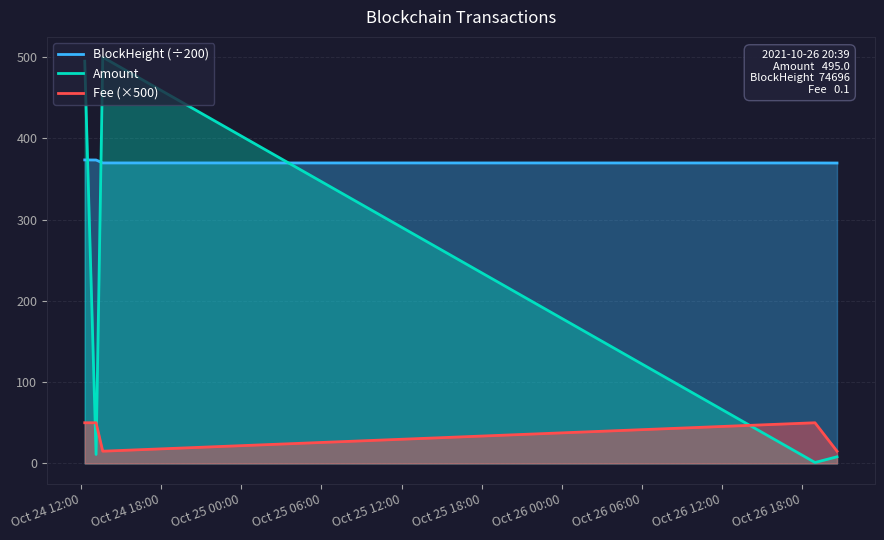

Which series has the largest total across all categories?

BlockHeight (÷200)